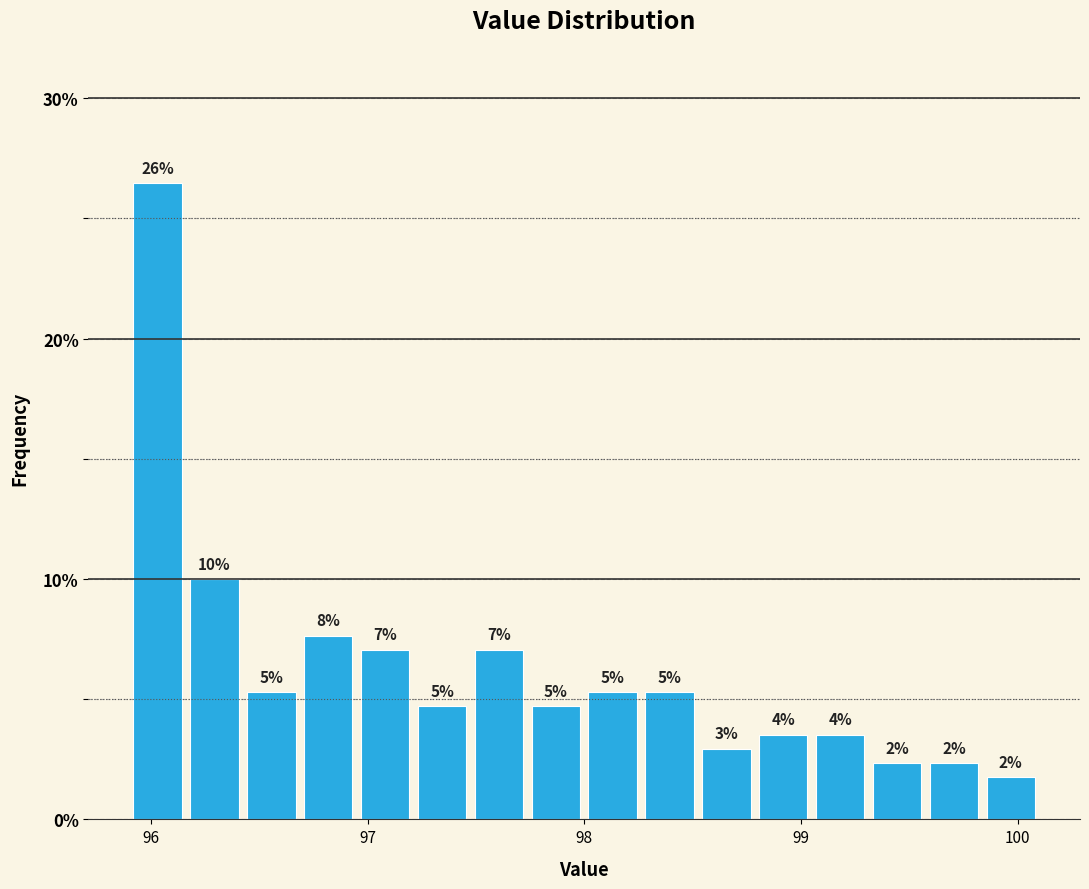

Read against the x-axis, roughly where is the centre of the tallest bar?

96.0